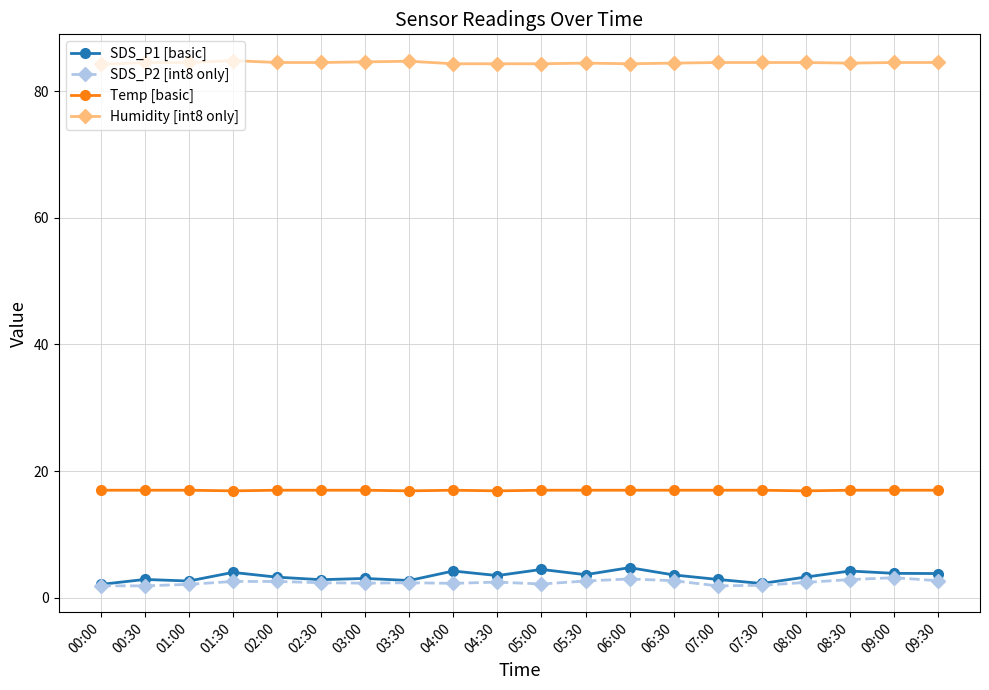

True or false: SDS_P1 [basic] and Temp [basic] intersect in this chart.

False